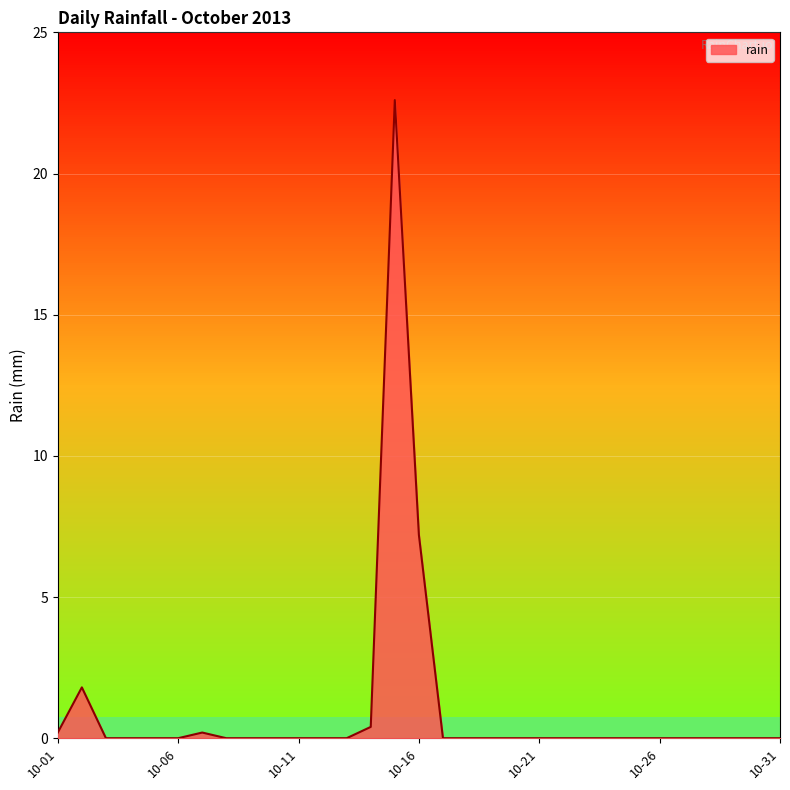

What is the maximum value shown in the chart?

22.6